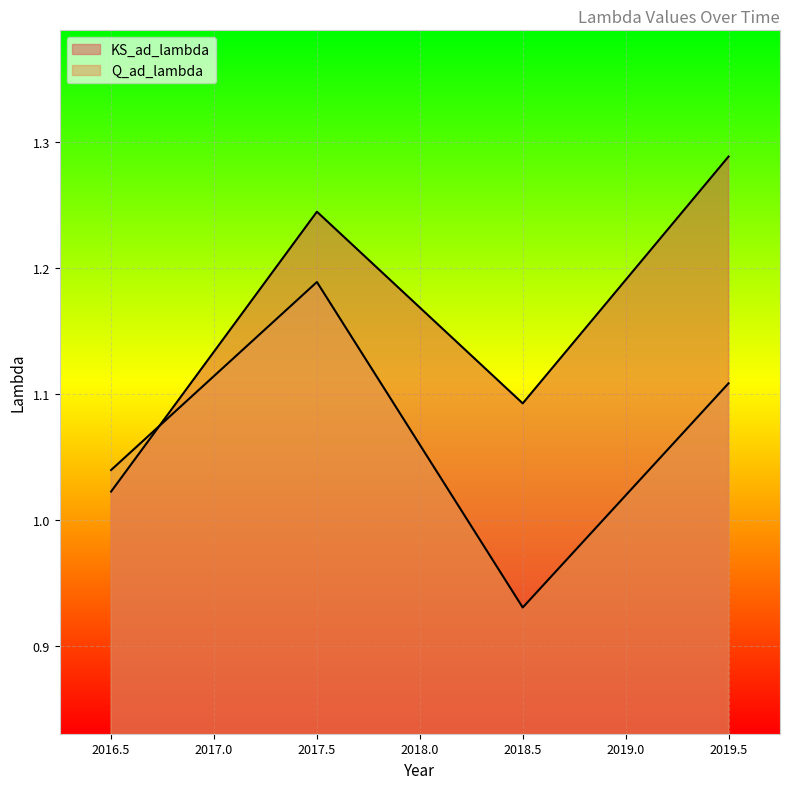

How many times do Q_ad_lambda and KS_ad_lambda cross each other?

1